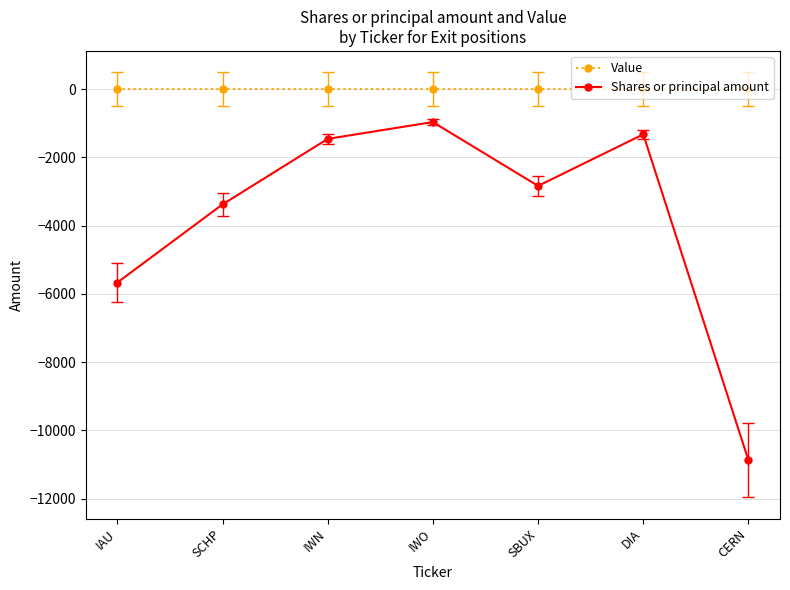

Is this an area chart (filled region under the line)?

No